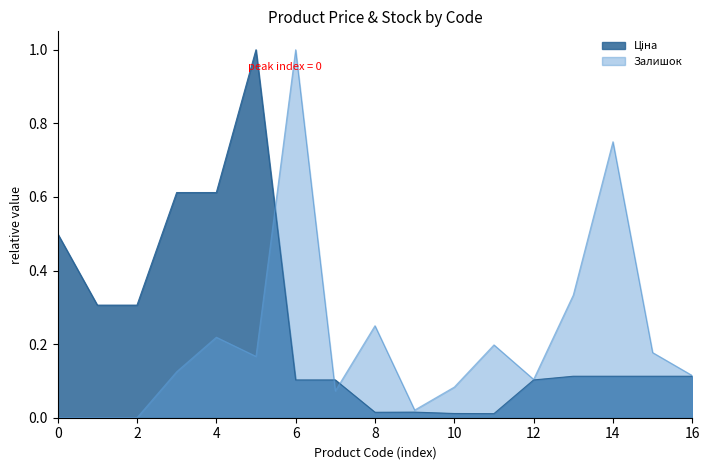

The Залишок series shows 0.3 at 285672232. True or false?

False